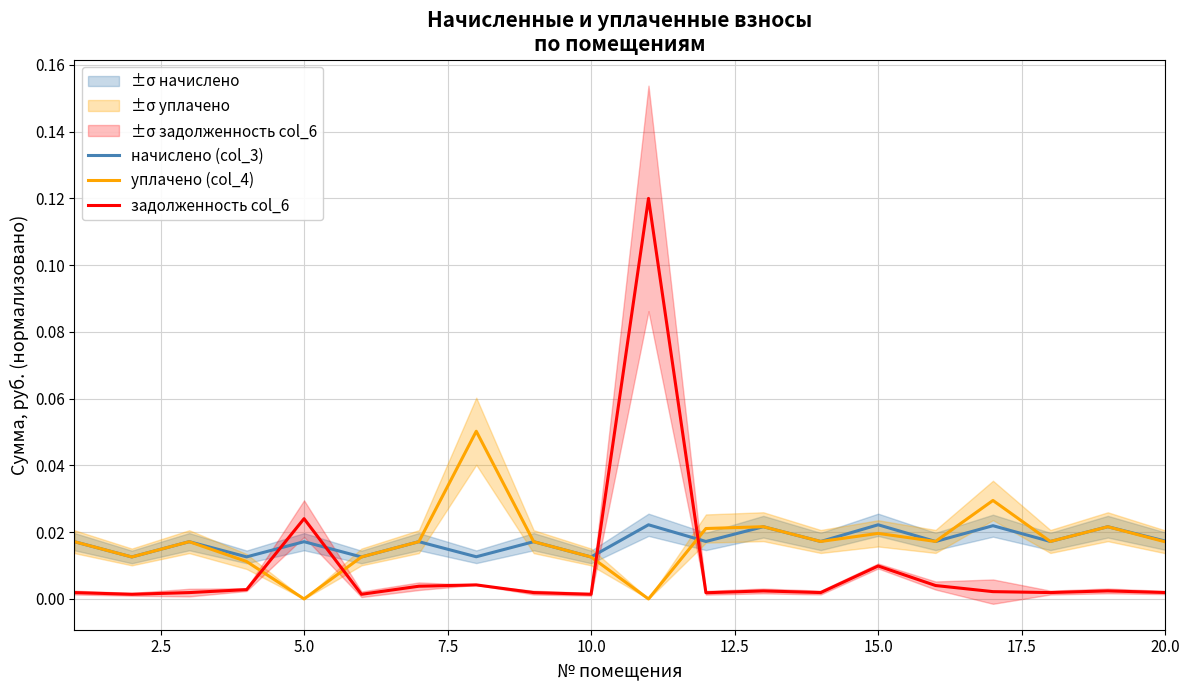

How many times do уплачено (col_4) and задолженность col_6 cross each other?

4